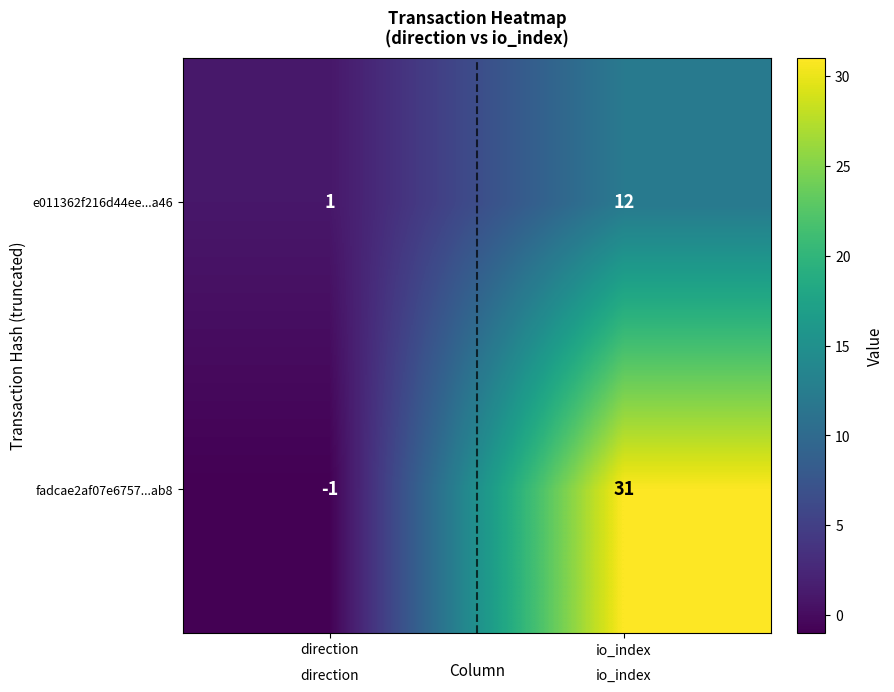

Which label corresponds to the smallest value in the chart?

direction